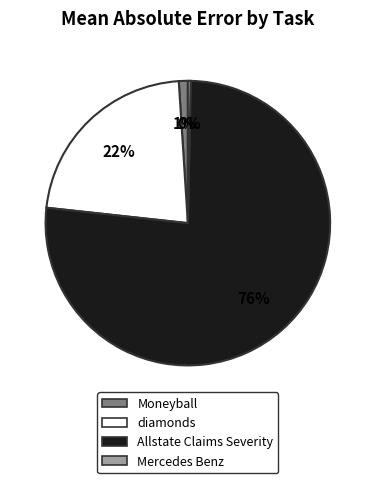

To the nearest percent, what is the average slice percentage?

25%